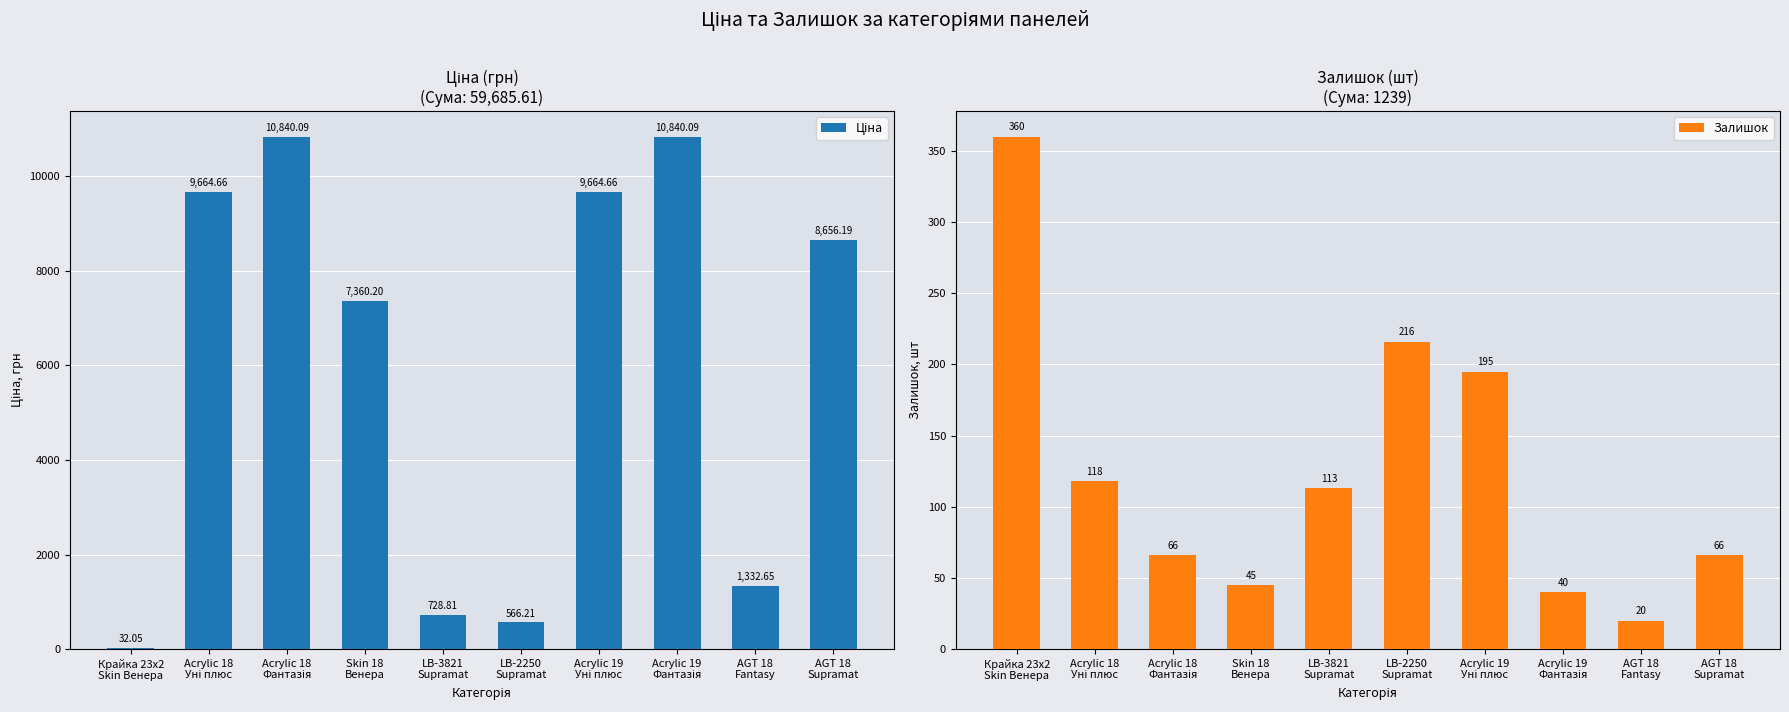

At which label does Залишок first exceed 113?

Крайка 23x2
Skin Венера